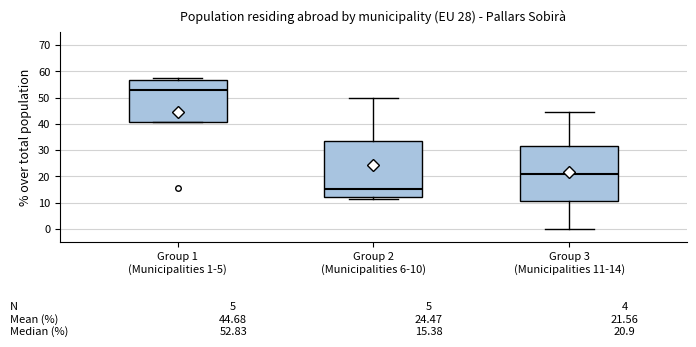

Which box's median line is the highest?

Group 1 (Municipalities 1-5)